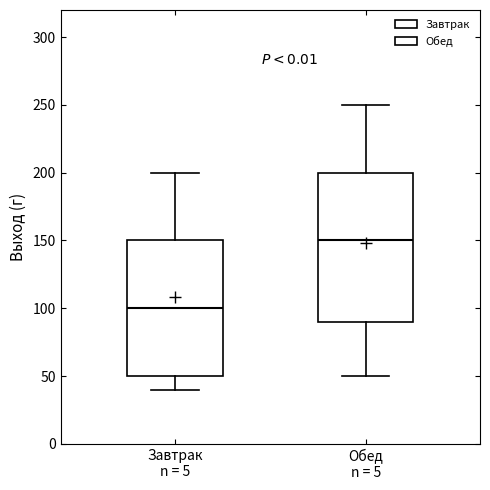

Which box is the tallest, from its lower edge to its upper edge?

Обед n = 5